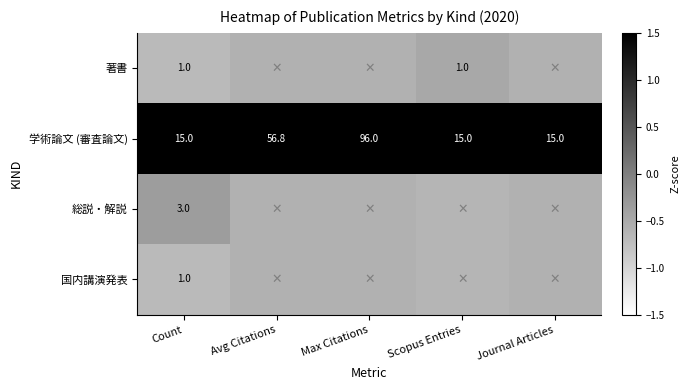

Which category has the highest value in the 学術論文 (審査論文) series?

Max Citations